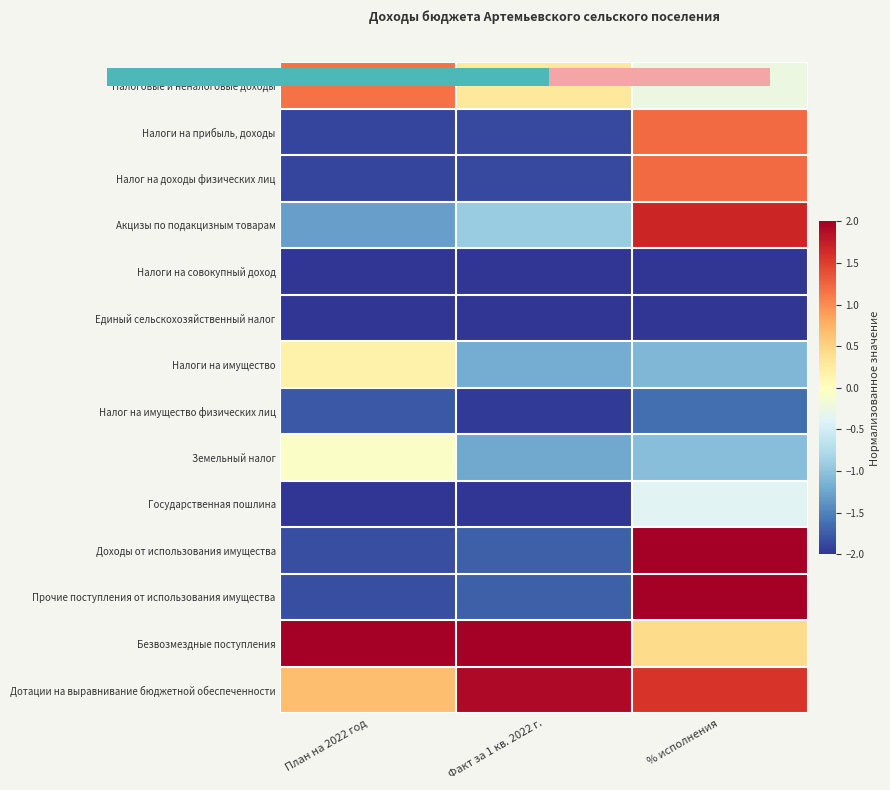

What is the total value across all series at % исполнения?

1.7